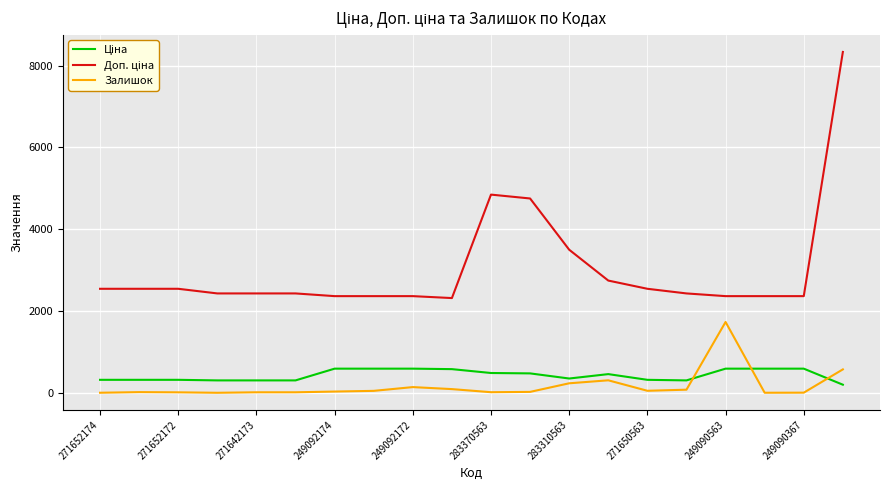

What is the maximum value shown in the chart?

8333.6